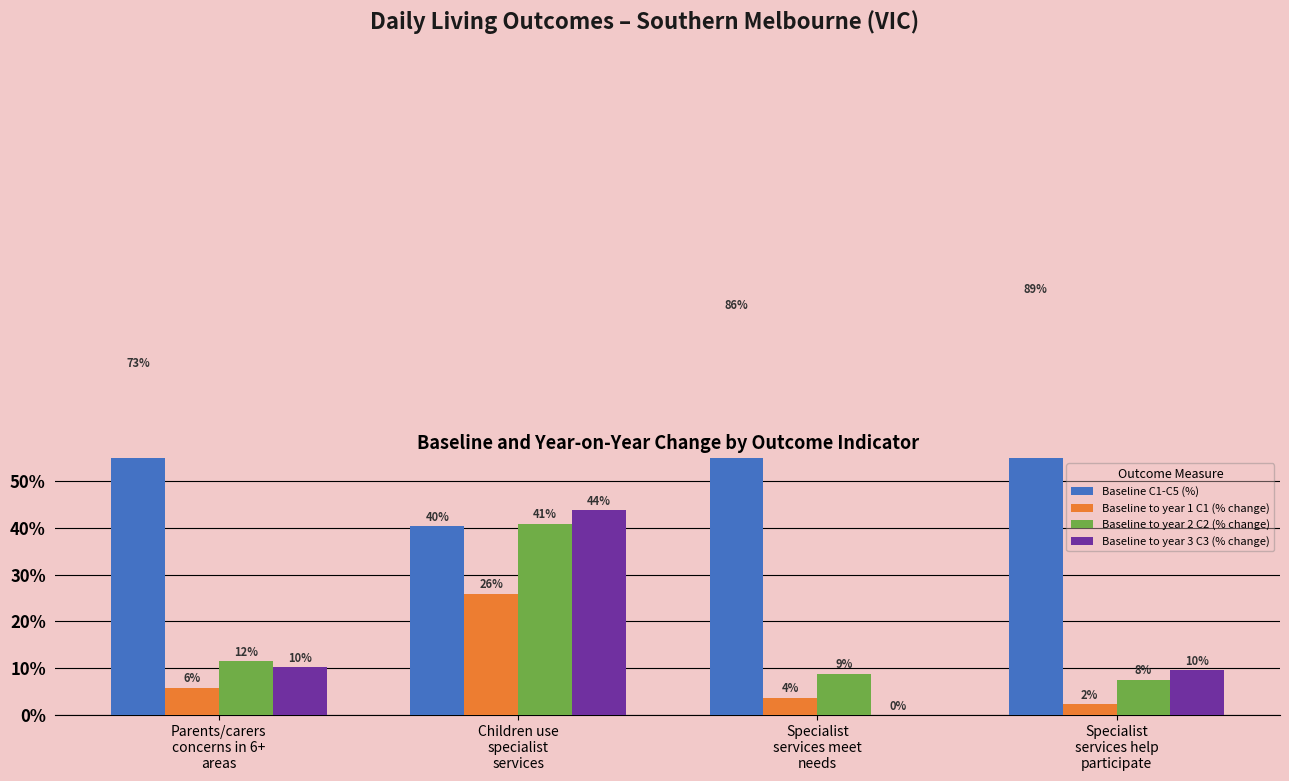

How many bars are there in total?

16